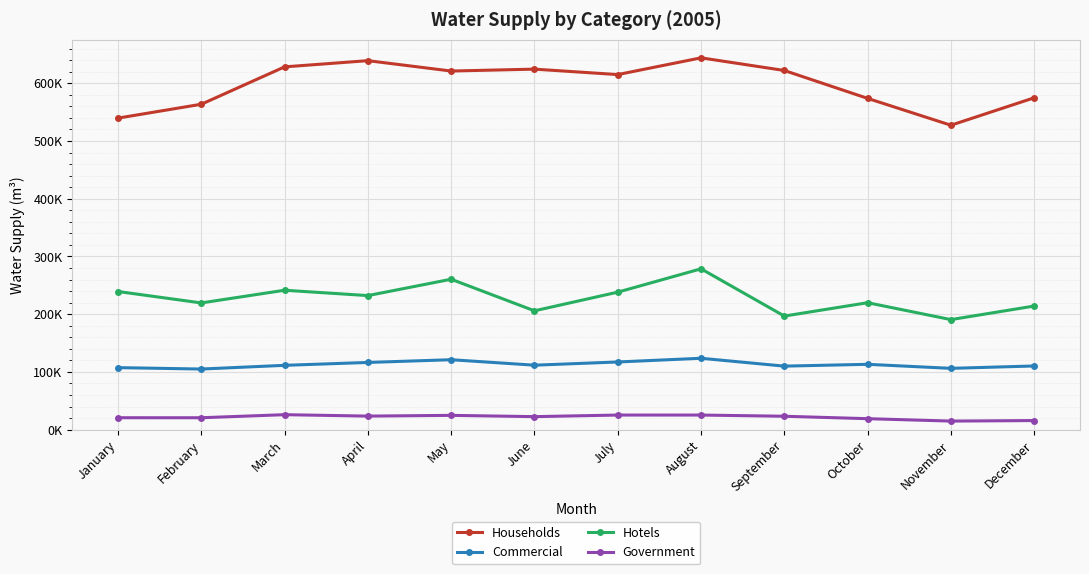

Reading left to right, transcribe all the data shown in this chart.

Households: 539542.2	563560.8	628287.7	639039.3	621063.6	624354.2	614941.7	643921.7	622029.1	573710.6	527224.8	574739.0
Commercial: 107465.2	105041.5	111455.7	116453.8	121170.4	111718.1	117274.1	123675.5	110074.6	113214.1	106240.6	110343.5
Hotels: 239287.9	219501.7	241484.2	232213.5	260531.5	205848.4	238168.7	278590.8	196772.7	219895.8	190633.5	214131.5
Government: 20719.8	20697.8	25992.5	23534.5	24807.5	22608.4	25355.9	25350.8	23275.5	19075.7	14920.6	15804.8